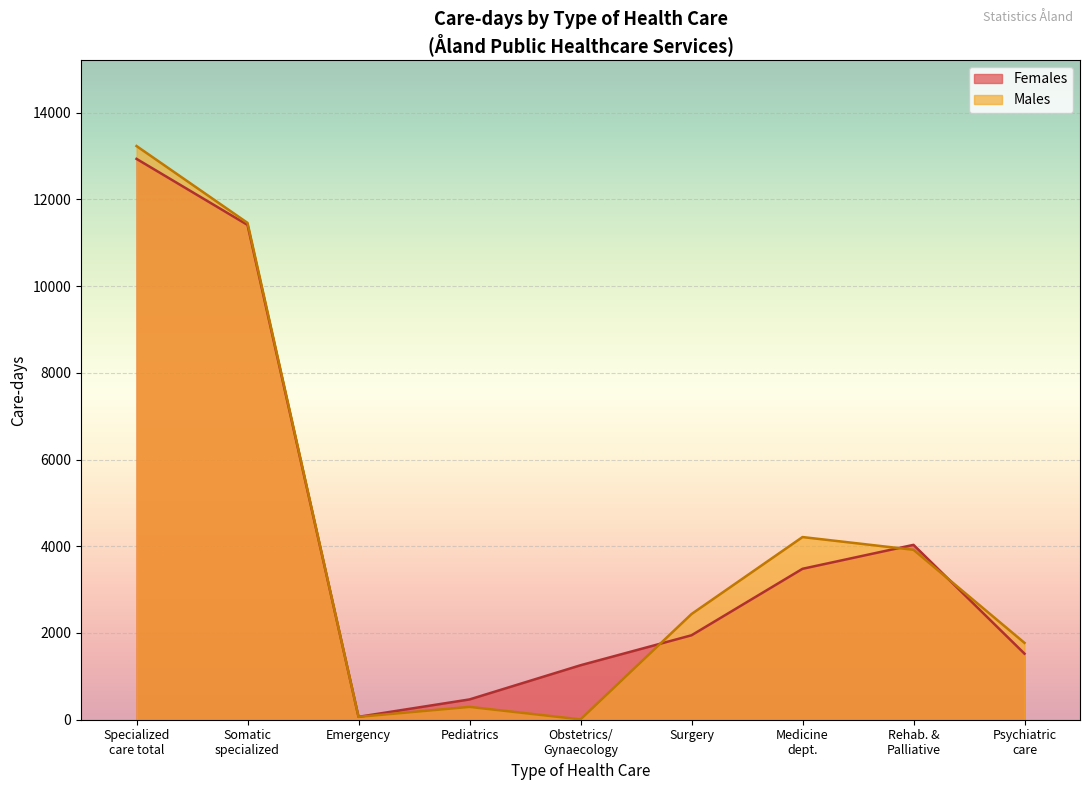

How many data points in Males are above 1772?

5